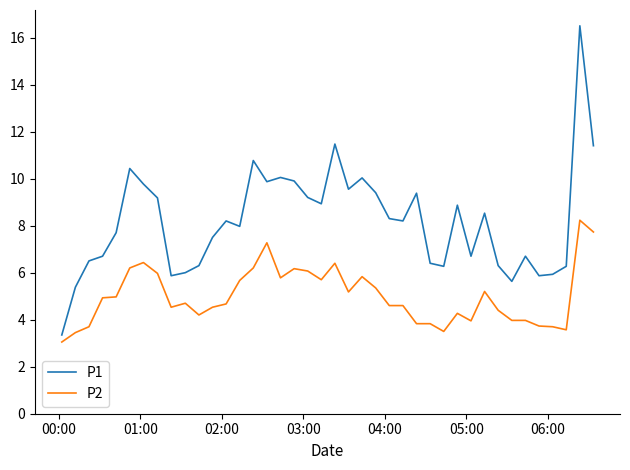

What is the maximum value shown in the chart?

16.5